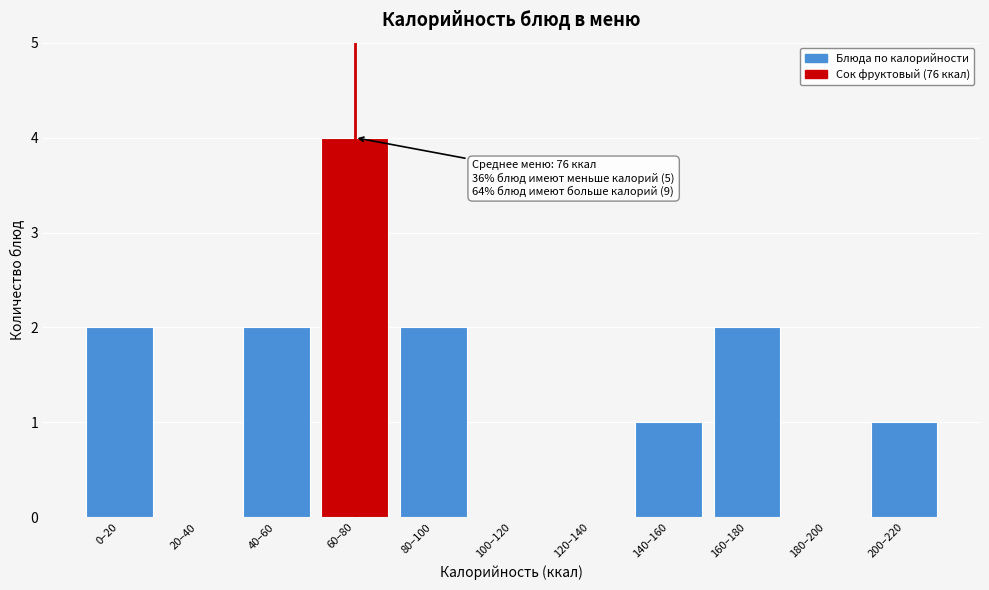

Reading left to right, transcribe all the data shown in this chart.

0–20=2	20–40=0	40–60=2	60–80=4	80–100=2	100–120=0	120–140=0	140–160=1	160–180=2	180–200=0	200–220=1